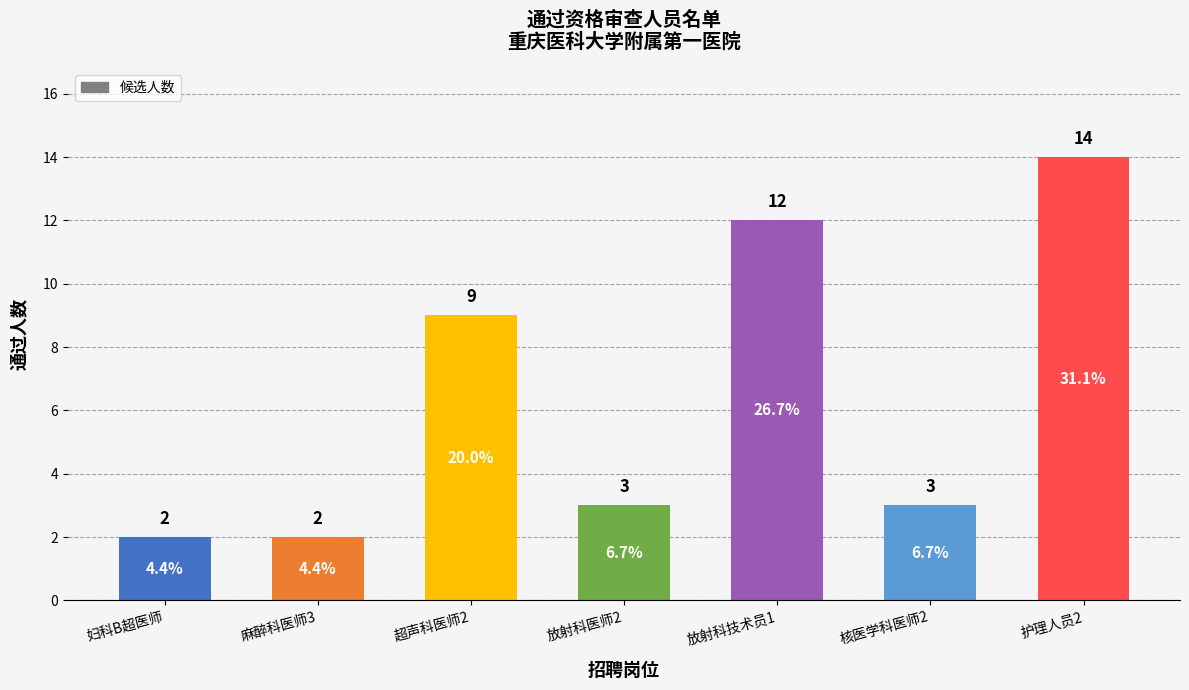

Reading left to right, list all the values displayed in this chart.

妇科B超医师=2	麻醉科医师3=2	超声科医师2=9	放射科医师2=3	放射科技术员1=12	核医学科医师2=3	护理人员2=14